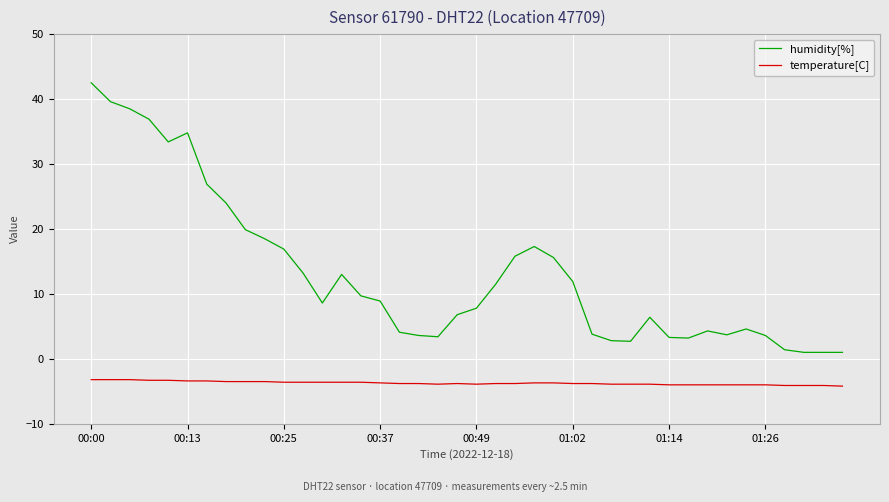

Which series has the largest range (max minus min)?

humidity[%]